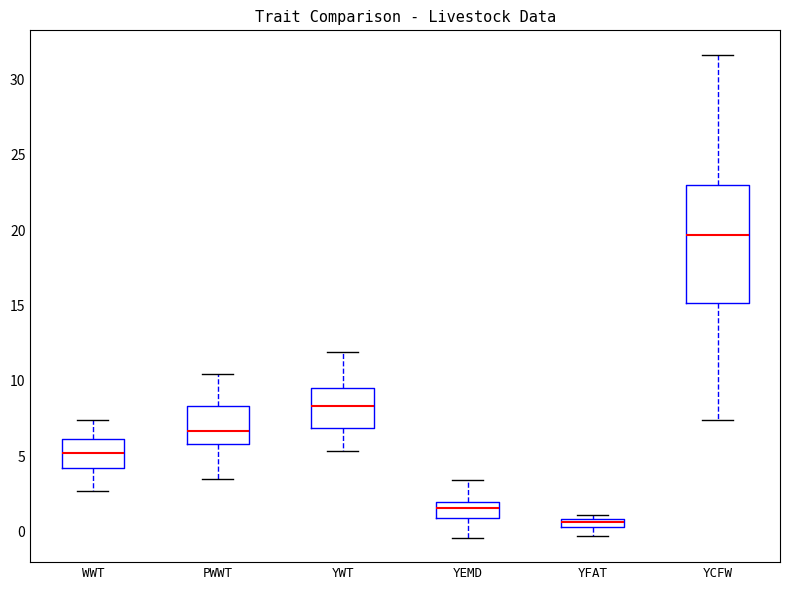

Where is the lower edge of the box for YWT on the y-axis? The values are not printed on the chart, so give them approximately, as read against the axis.

7.0